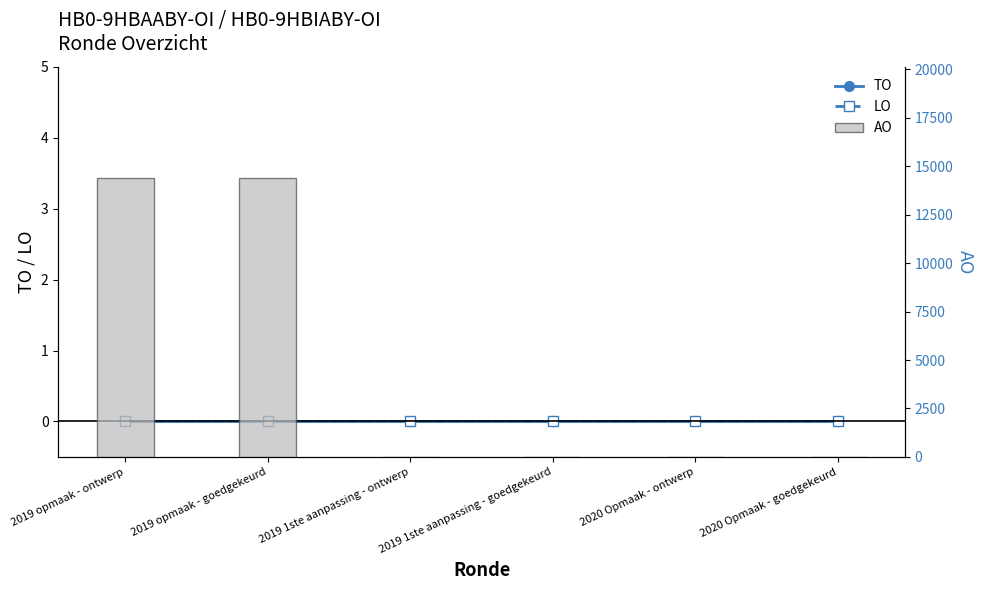

Which series has the largest total across all categories?

AO